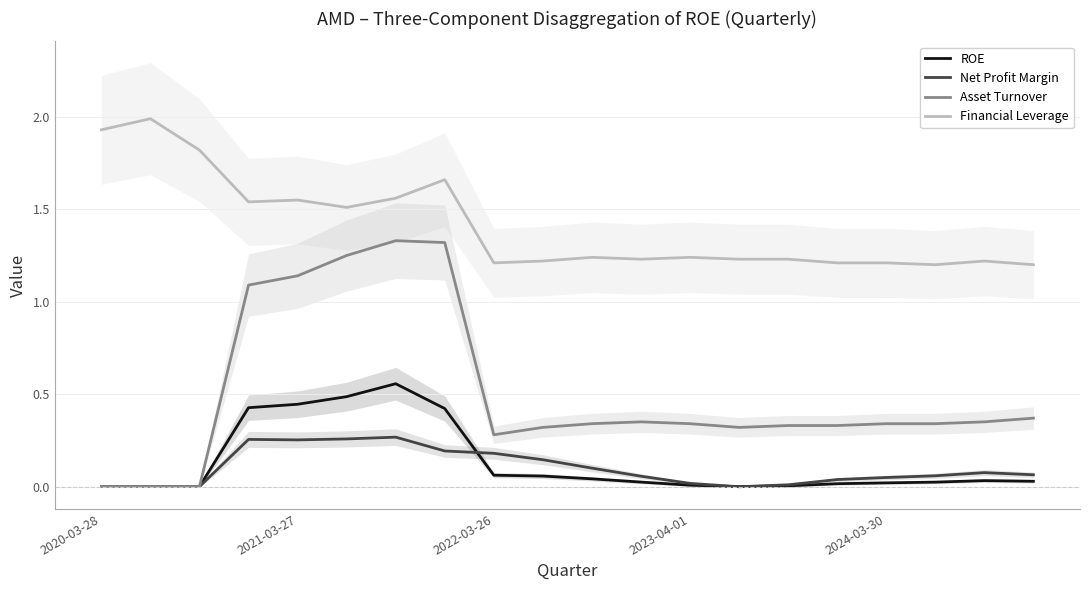

True or false: Financial Leverage and Asset Turnover intersect in this chart.

False